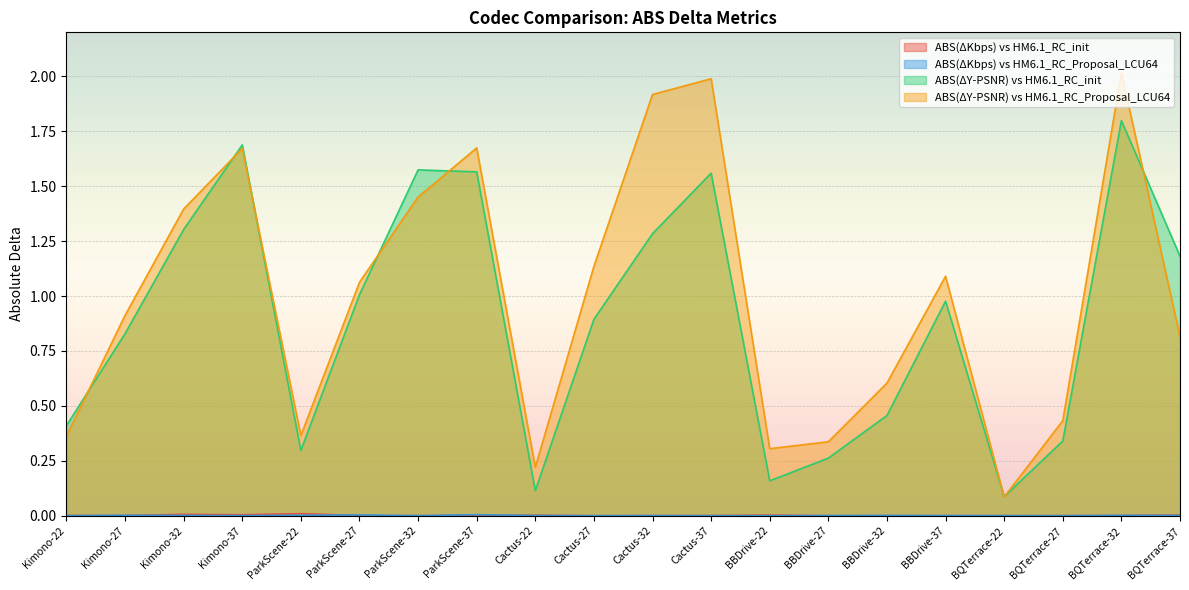

What is the difference between the ABS(ΔY-PSNR) vs HM6.1_RC_init values at 32 and 27?

0.3